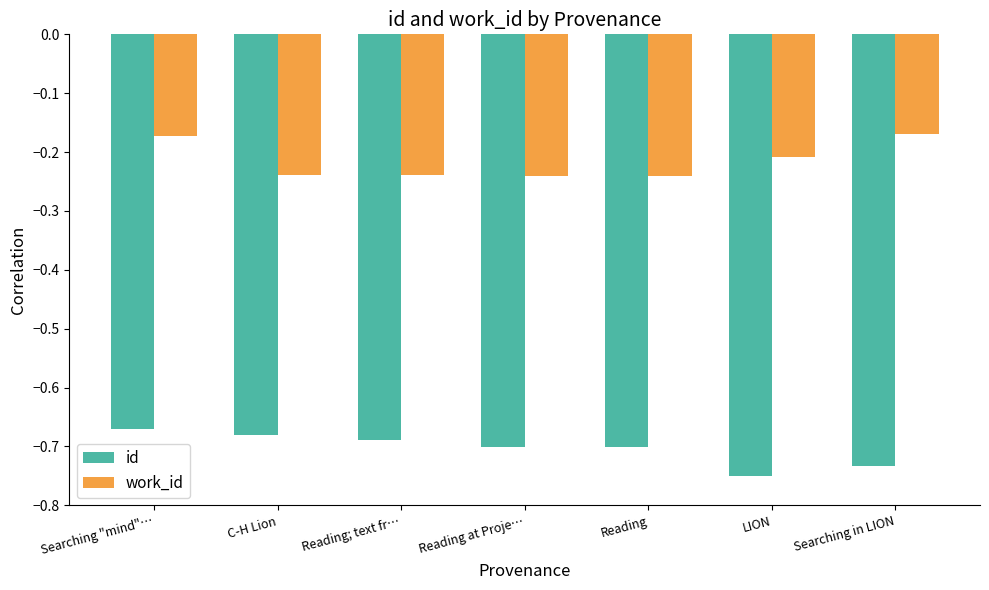

How many groups of bars are there?

7